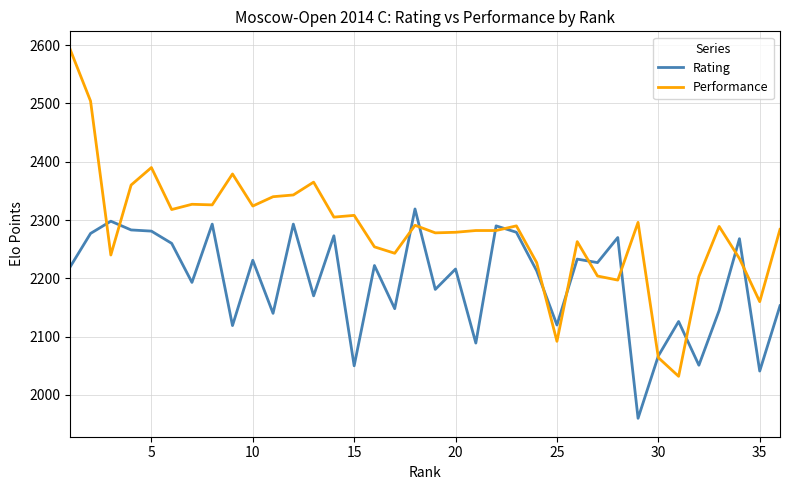

What is the maximum value for Rating?

2319